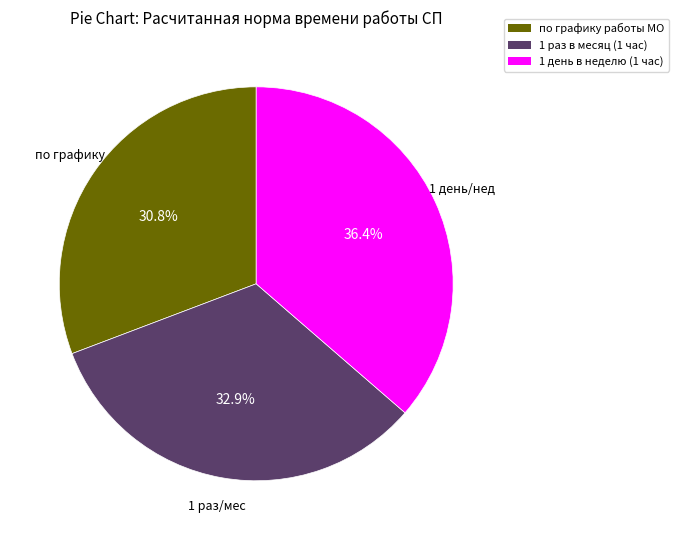

Approximately how many times larger is the value at 1 раз в месяц (1 час) compared to по графику работы МО?

1.1